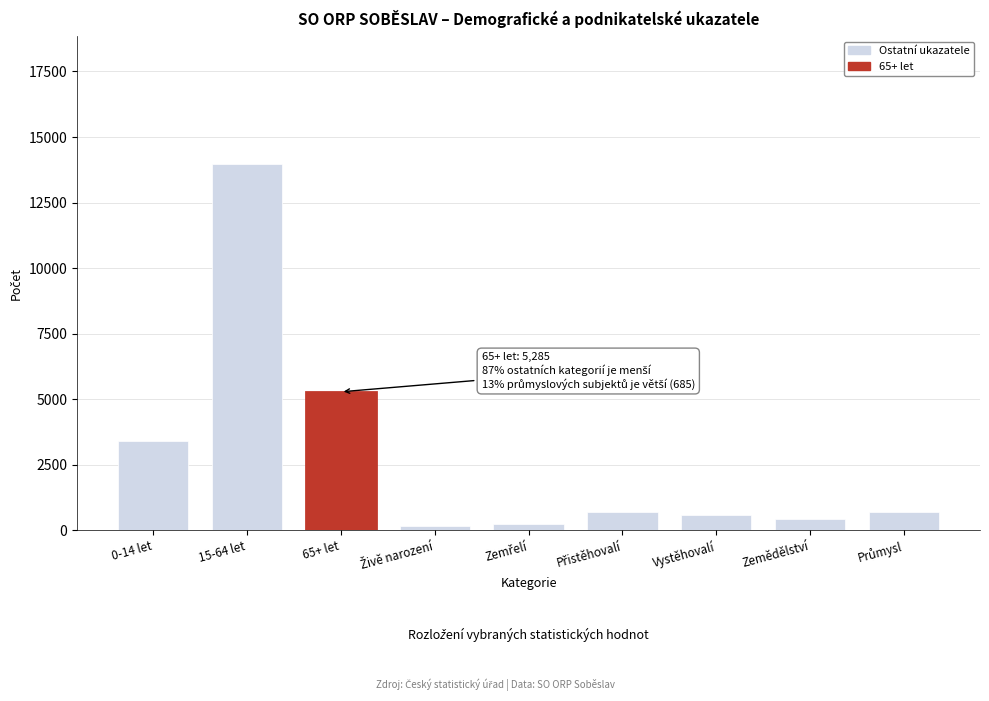

What is the label of the 8th bar from the left?

Zemědělství